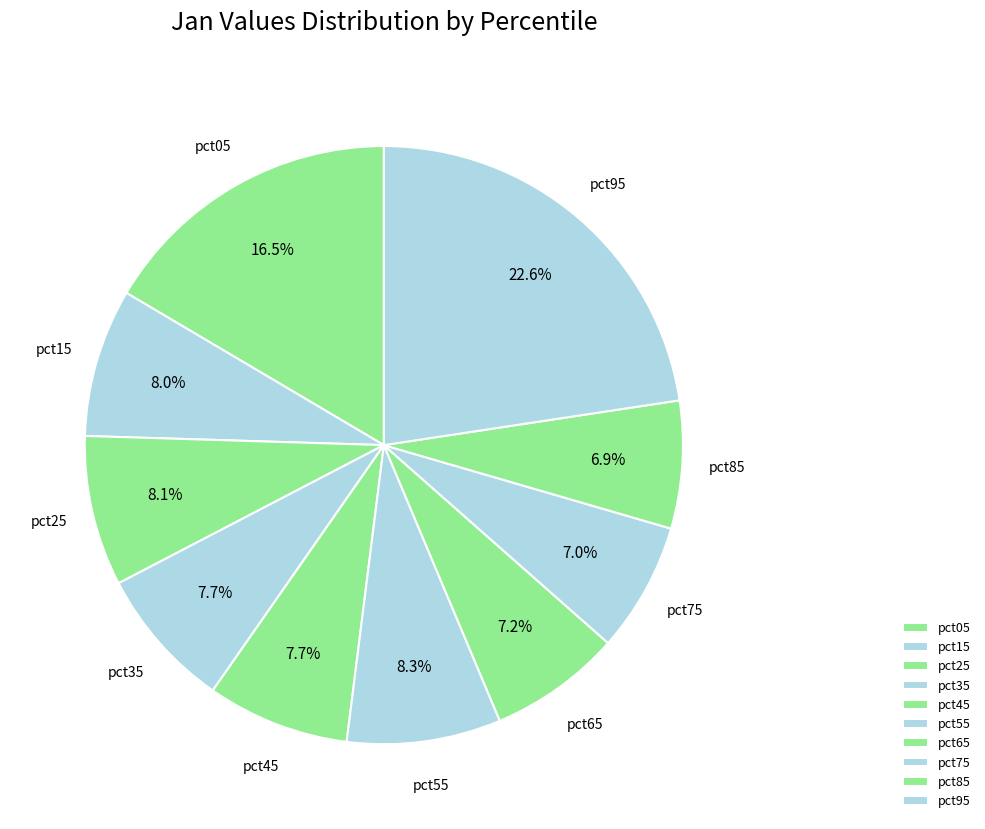

Count the number of slices in the pie.

10